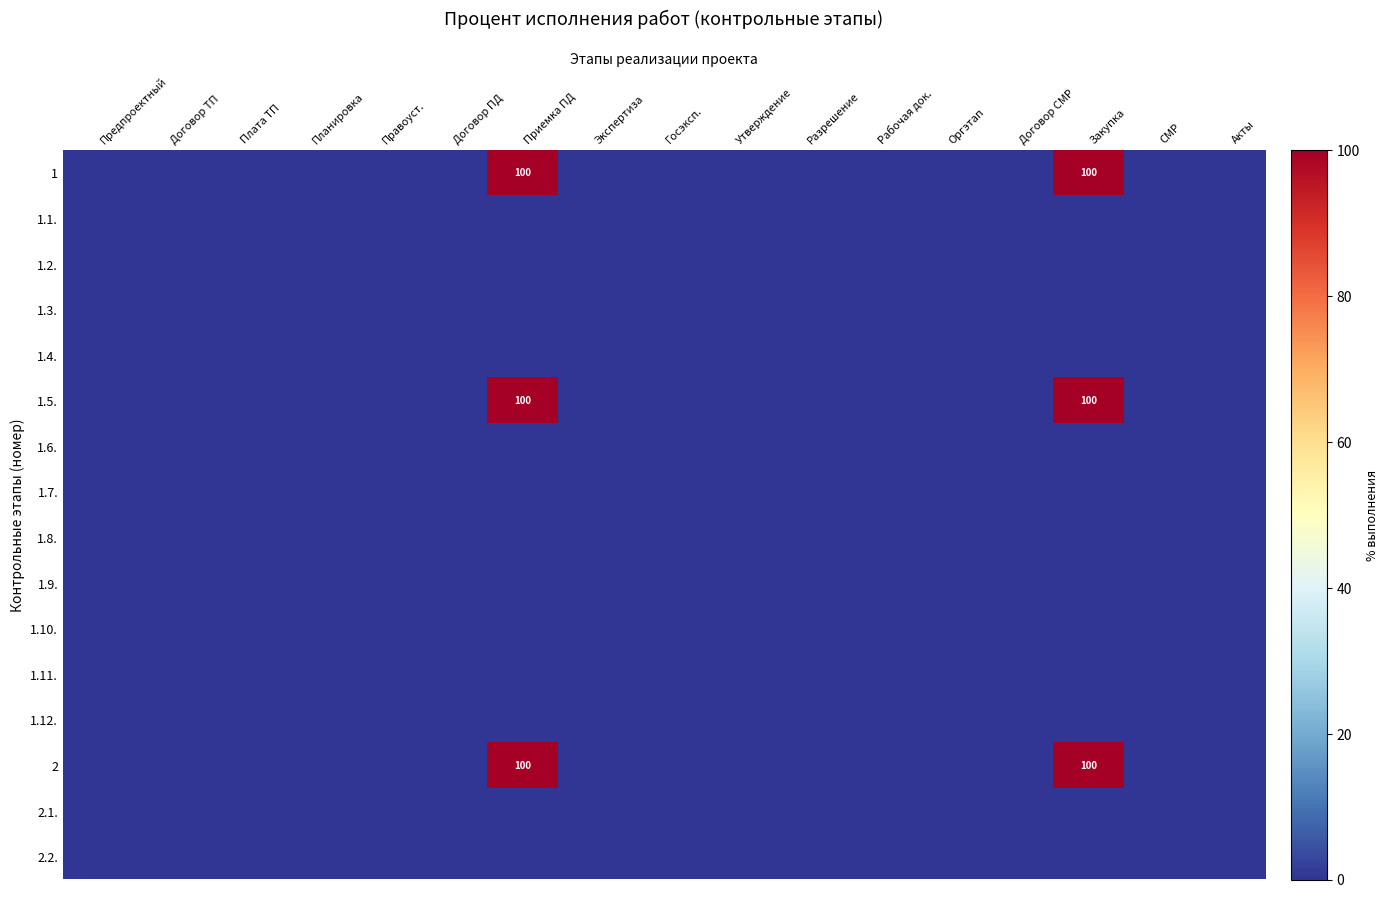

Which series has the largest range (max minus min)?

1